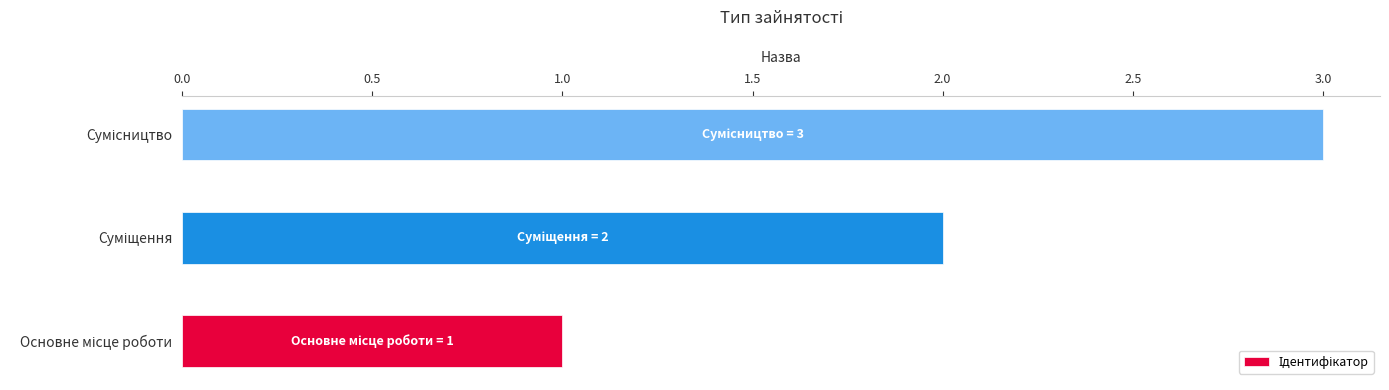

What is the sum of all values?

6